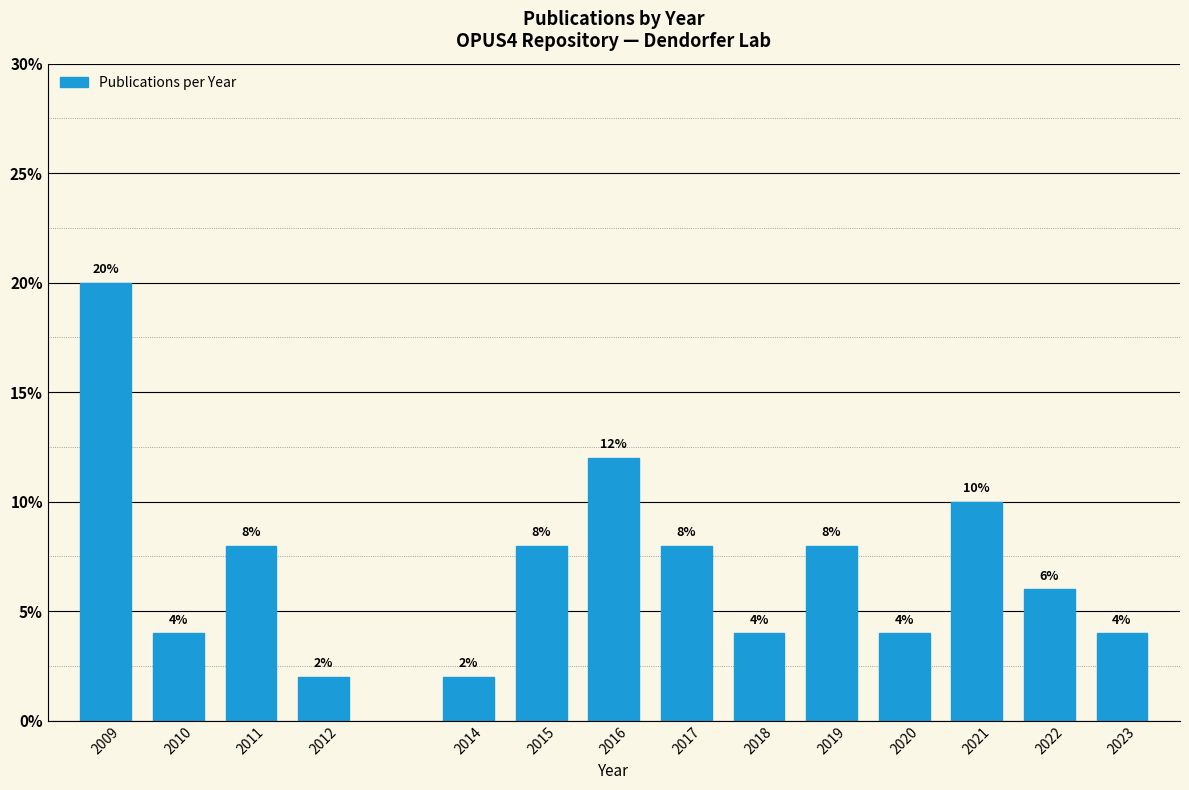

Reading right to left, what are all the values shown in this chart?

4	6	10	4	8	4	8	12	8	2	2	8	4	20